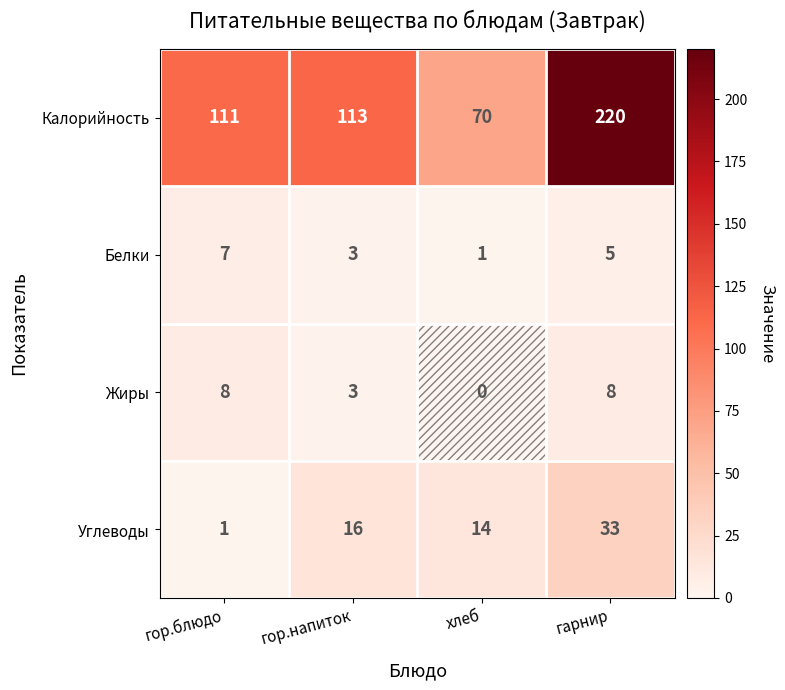

At how many categories does at least one series exceed 32?

4